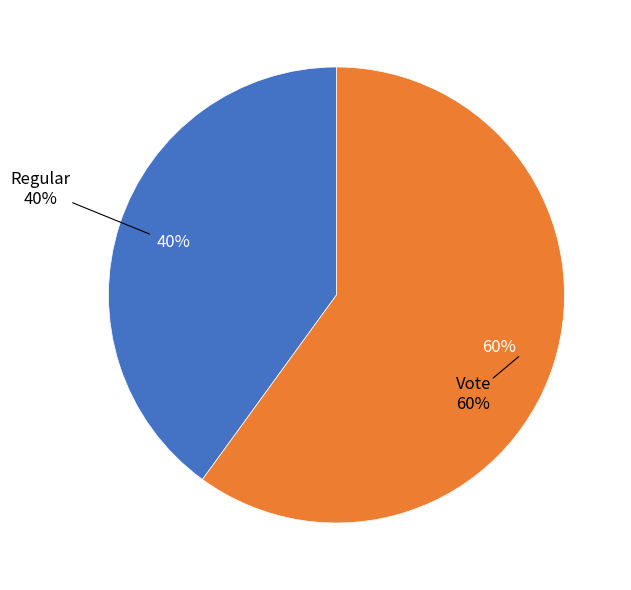

To the nearest percent, what is the difference between the Regular and Vote slice percentages?

20%